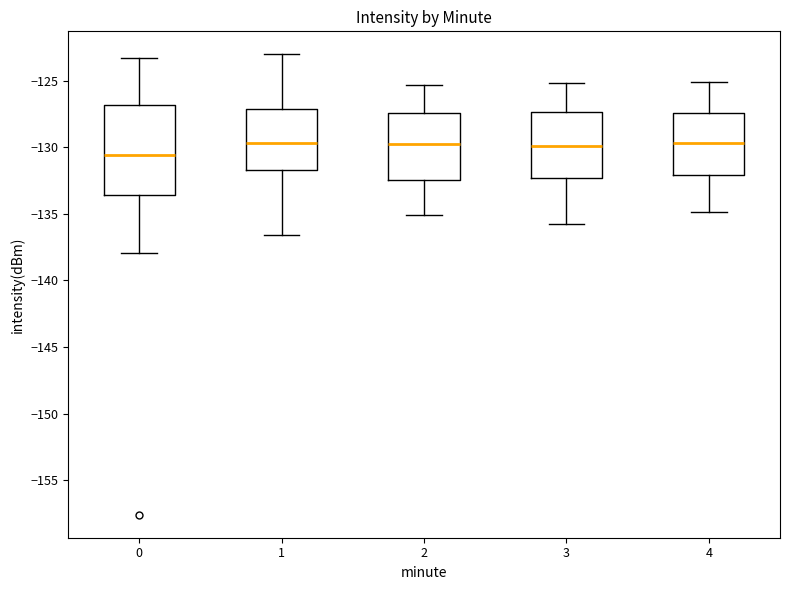

Which box is the tallest, from its lower edge to its upper edge?

0